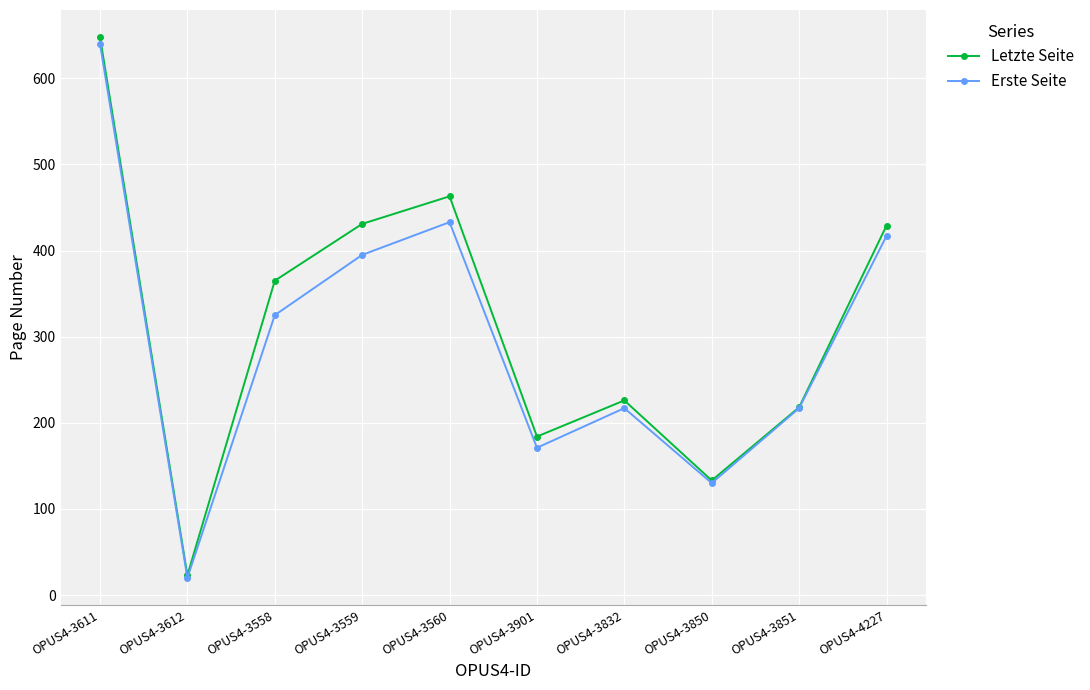

Where is the first local minimum for Letzte Seite?

OPUS4-3612